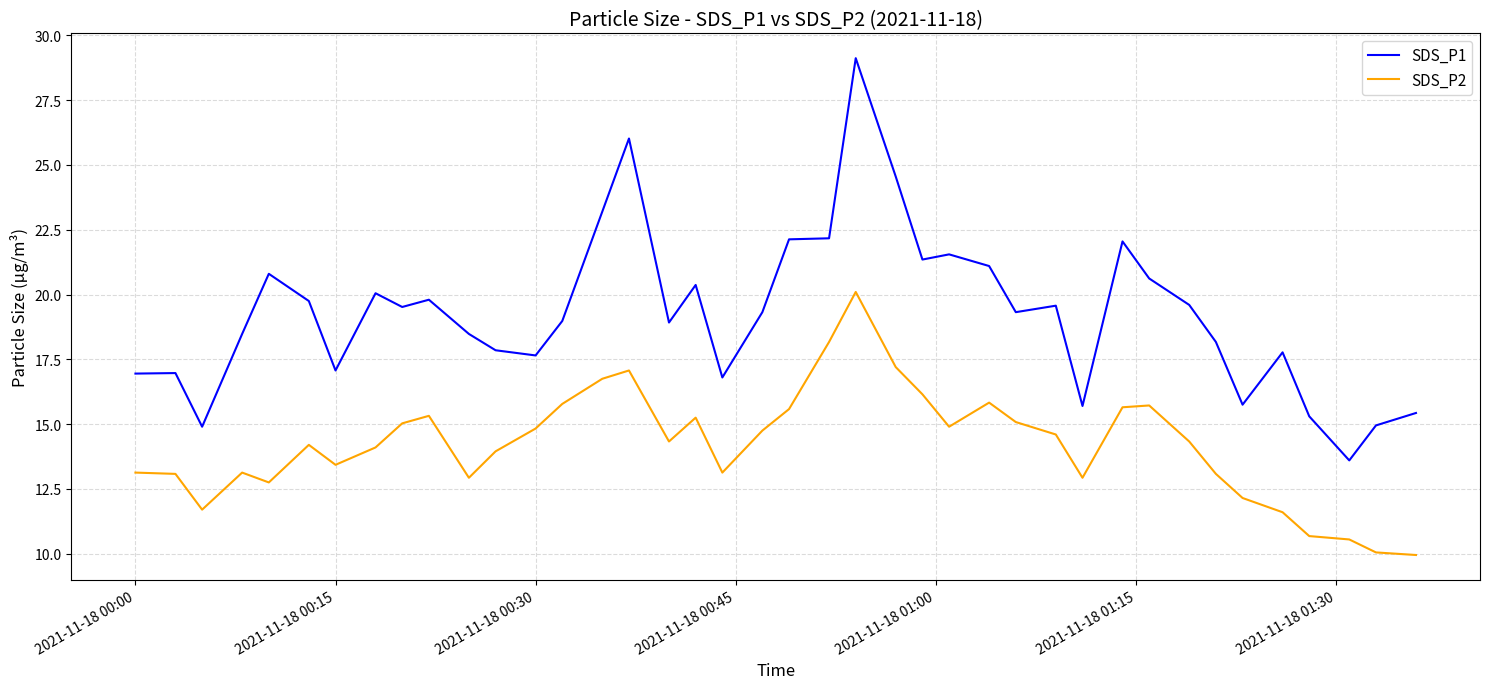

What is the sum of all SDS_P2 values?

568.9